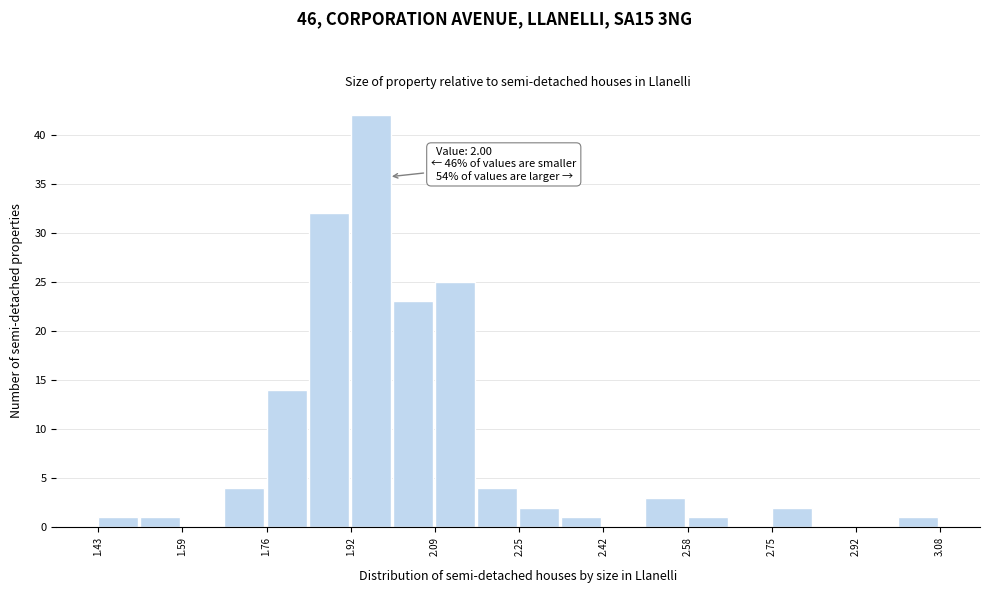

Over which range of the x-axis is the bar tallest?

1.92 to 2.00